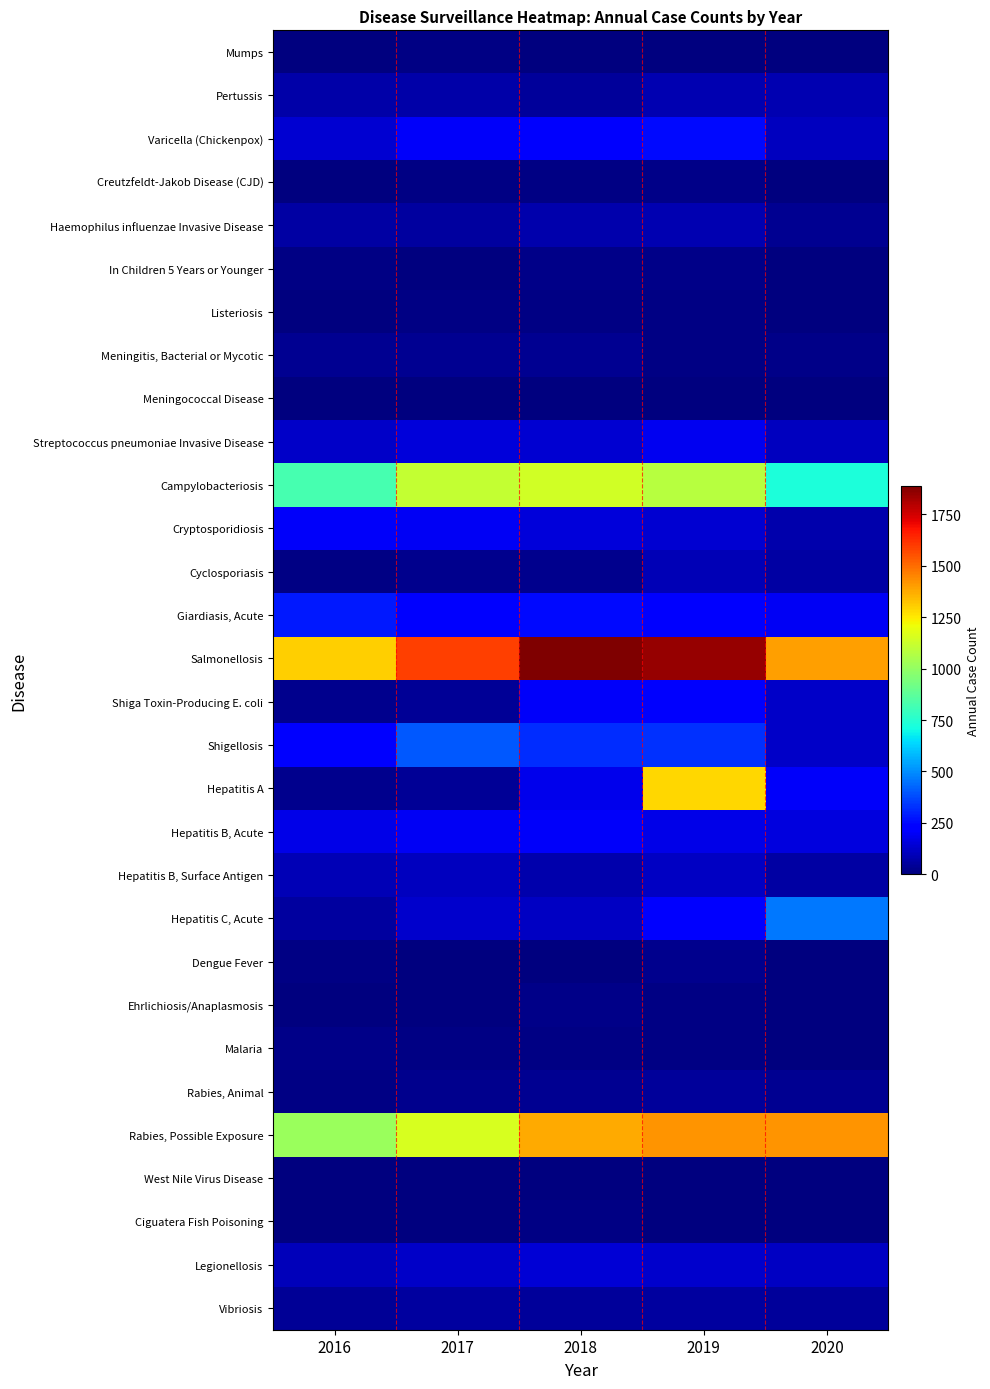

Reading right to left, transcribe all the data shown in this chart.

Mumps: 2020=5	2019=5	2018=6	2017=14	2016=2
Pertussis: 2020=85	2019=84	2018=47	2017=70	2016=70
Varicella (Chickenpox): 2020=106	2019=254	2018=208	2017=206	2016=135
Creutzfeldt-Jakob Disease (CJD): 2020=2	2019=15	2018=8	2017=10	2016=3
Haemophilus influenzae Invasive Disease: 2020=31	2019=85	2018=76	2017=59	2016=61
In Children 5 Years or Younger: 2020=6	2019=15	2018=16	2017=7	2016=9
Listeriosis: 2020=5	2019=8	2018=11	2017=9	2016=6
Meningitis, Bacterial or Mycotic: 2020=18	2019=13	2018=32	2017=32	2016=33
Meningococcal Disease: 2020=2	2019=5	2018=5	2017=5	2016=2
Streptococcus pneumoniae Invasive Disease: 2020=107	2019=185	2018=137	2017=150	2016=123
Campylobacteriosis: 2020=729	2019=1084	2018=1142	2017=1109	2016=821
Cryptosporidiosis: 2020=79	2019=140	2018=149	2017=194	2016=201
Cyclosporiasis: 2020=62	2019=93	2018=29	2017=25	2016=11
Giardiasis, Acute: 2020=194	2019=237	2018=256	2017=234	2016=286
Salmonellosis: 2020=1401	2019=1852	2018=1889	2017=1589	2016=1299
Shiga Toxin-Producing E. coli: 2020=120	2019=207	2018=206	2017=43	2016=24
Shigellosis: 2020=119	2019=326	2018=319	2017=402	2016=216
Hepatitis A: 2020=206	2019=1285	2018=184	2017=38	2016=27
Hepatitis B, Acute: 2020=159	2019=177	2018=203	2017=193	2016=177
Hepatitis B, Surface Antigen: 2020=60	2019=117	2018=76	2017=106	2016=92
Hepatitis C, Acute: 2020=463	2019=237	2018=113	2017=129	2016=58
Dengue Fever: 2020=6	2019=29	2018=6	2017=2	2016=12
Ehrlichiosis/Anaplasmosis: 2020=4	2019=13	2018=15	2017=5	2016=6
Malaria: 2020=2	2019=14	2018=9	2017=10	2016=15
Rabies, Animal: 2020=31	2019=48	2018=30	2017=25	2016=11
Rabies, Possible Exposure: 2020=1419	2019=1418	2018=1377	2017=1155	2016=1011
West Nile Virus Disease: 2020=1	2019=2	2018=1	2017=0	2016=0
Ciguatera Fish Poisoning: 2020=1	2019=6	2018=9	2017=0	2016=2
Legionellosis: 2020=114	2019=127	2018=144	2017=120	2016=96
Vibriosis: 2020=49	2019=54	2018=51	2017=55	2016=40